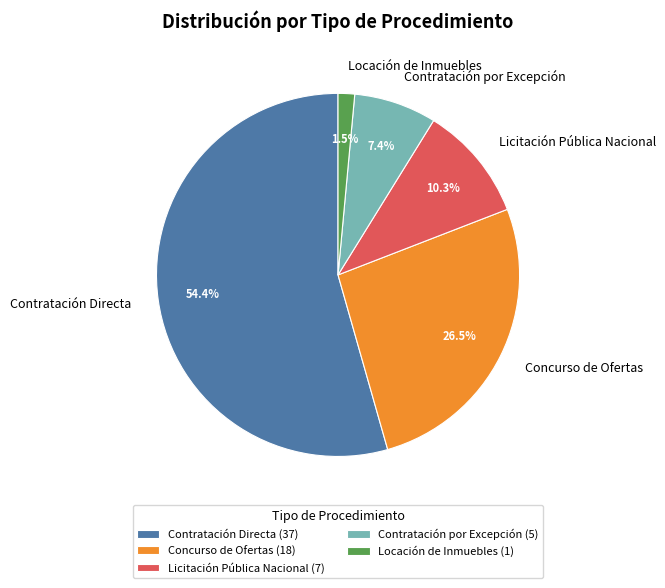

Is it true that Contratación por Excepción is 7% of the pie?

True